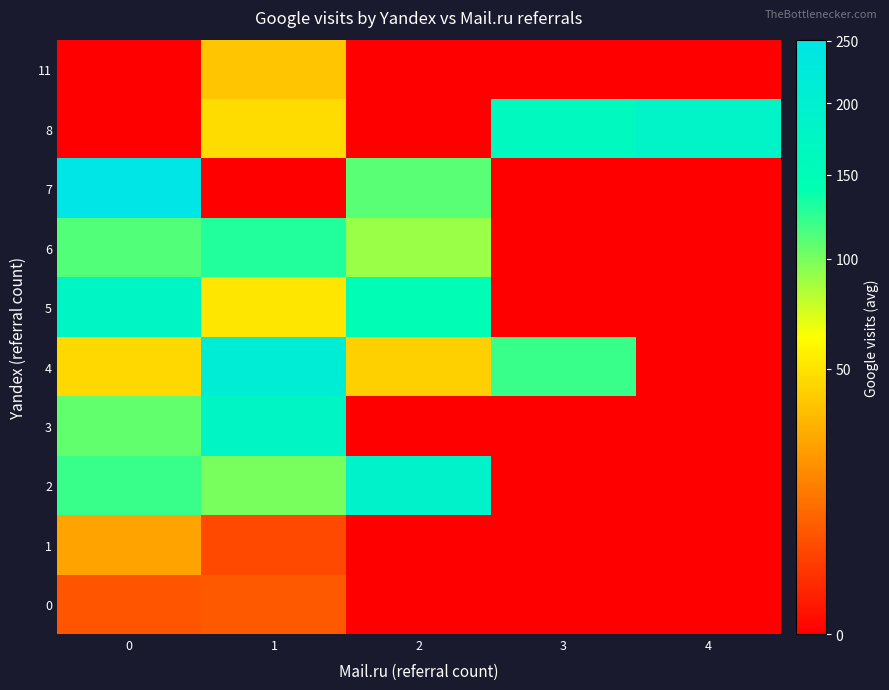

Reading left to right, what are all the values shown in this chart?

0: 0=7.0	1=8.0	2=0.0	3=0.0	4=0.0
1: 0=26.0	1=5.0	2=0.0	3=0.0	4=0.0
2: 0=121.2	1=99.7	2=191.0	3=0.0	4=0.0
3: 0=108.0	1=176.5	2=0.0	3=0.0	4=0.0
4: 0=45.0	1=211.7	2=42.0	3=120.0	4=0.0
5: 0=177.0	1=51.0	2=148.0	3=0.0	4=0.0
6: 0=112.0	1=128.3	2=90.0	3=0.0	4=0.0
7: 0=251.0	1=0.0	2=110.5	3=0.0	4=0.0
8: 0=0.0	1=47.0	2=0.0	3=164.0	4=183.0
11: 0=0.0	1=38.0	2=0.0	3=0.0	4=0.0